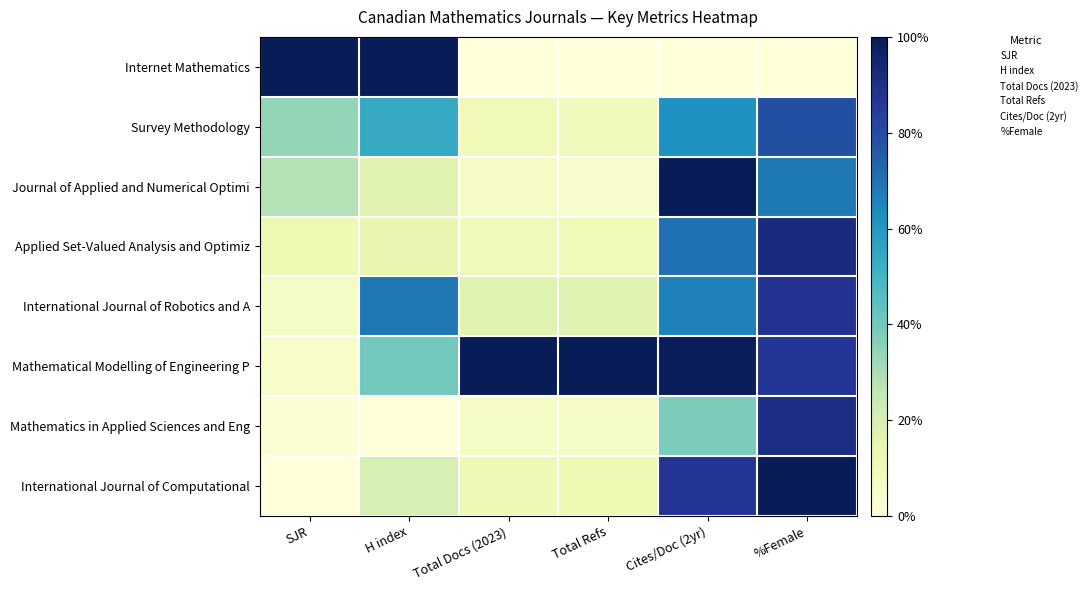

Rank the series by their maximum value, from highest to lowest.

Internet Mathematics, Journal of Applied and Numerical Optimi, Mathematical Modelling of Engineering P, International Journal of Computational, Applied Set-Valued Analysis and Optimiz, Mathematics in Applied Sciences and Eng, International Journal of Robotics and A, Survey Methodology